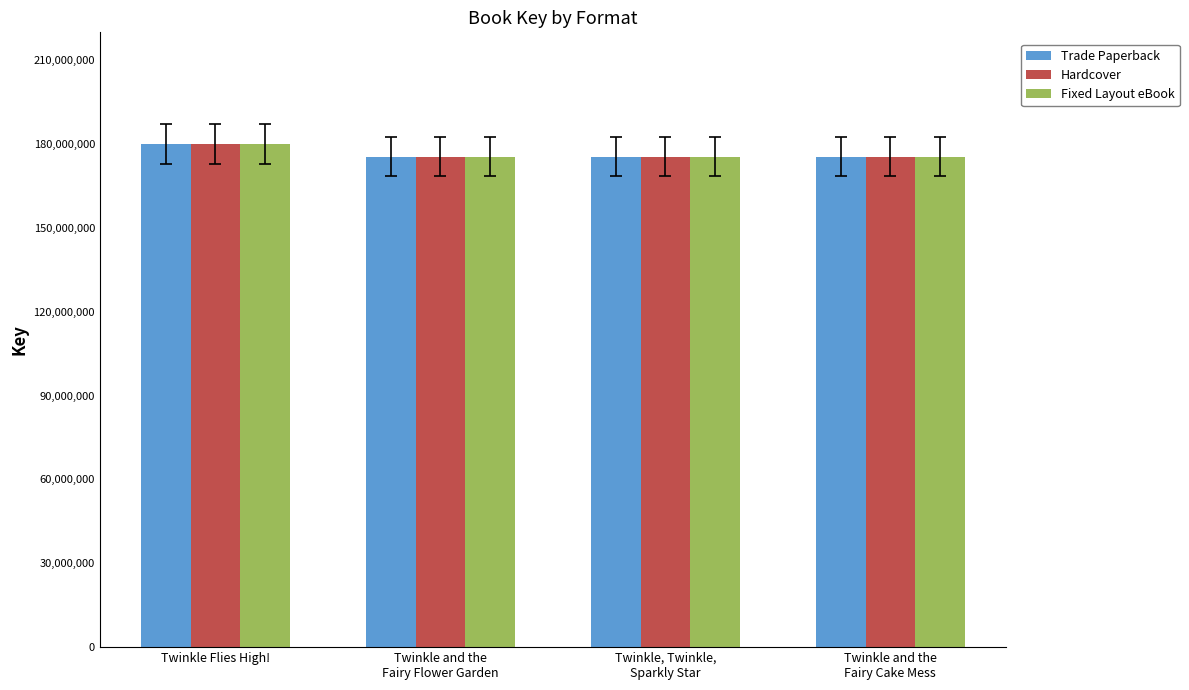

What is the total value across all series at Twinkle, Twinkle,
Sparkly Star?

526488267